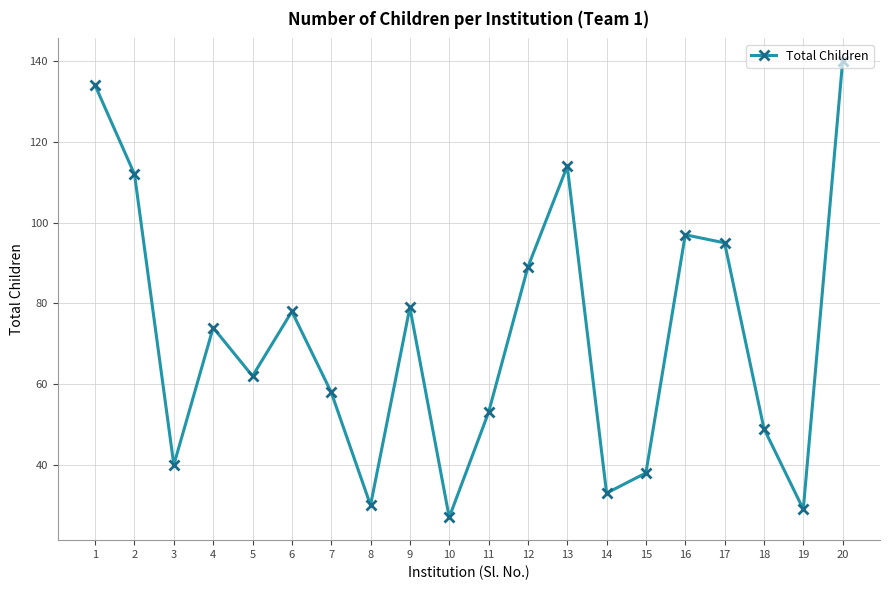

Where is the first local minimum?

3